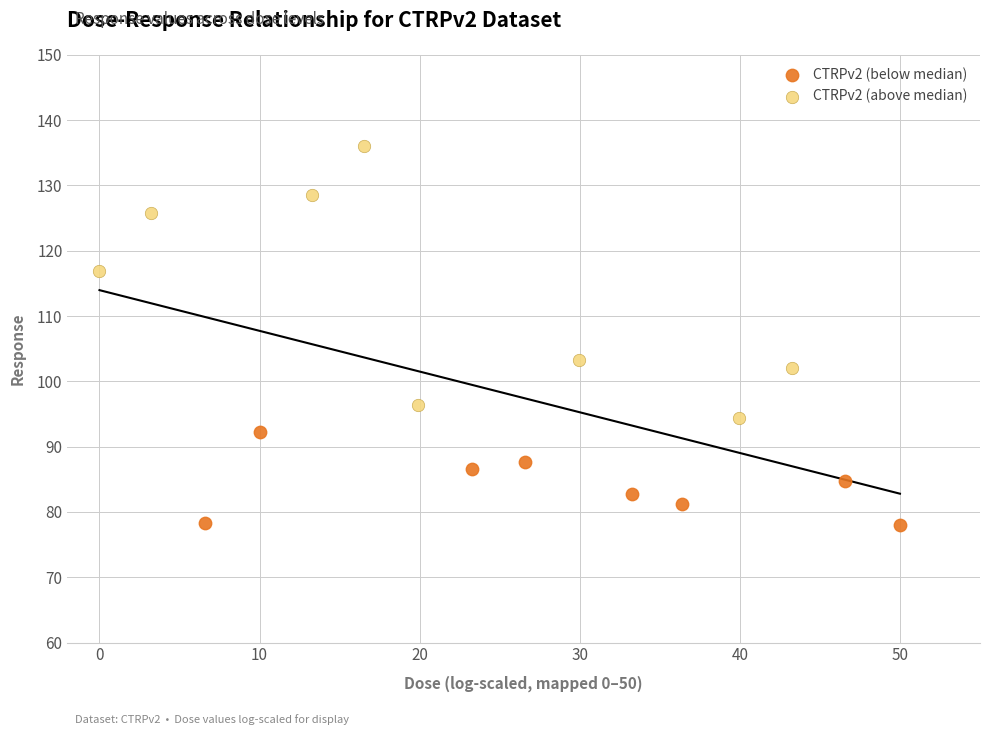

Which series reaches the minimum Y coordinate?

CTRPv2 (below median)